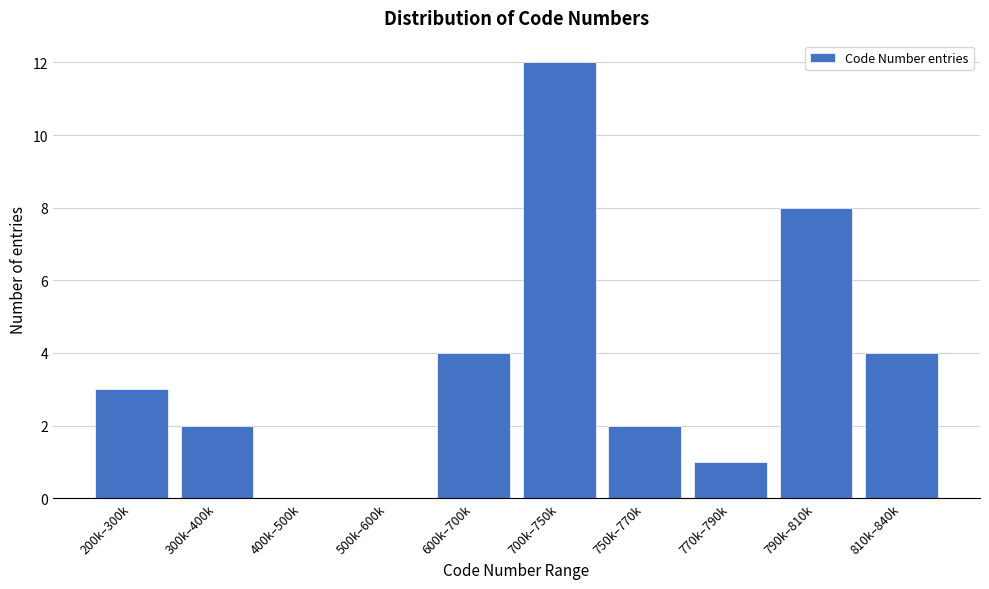

Reading right to left, what are all the values shown in this chart?

810k–840k=4	790k–810k=8	770k–790k=1	750k–770k=2	700k–750k=12	600k–700k=4	500k–600k=0	400k–500k=0	300k–400k=2	200k–300k=3